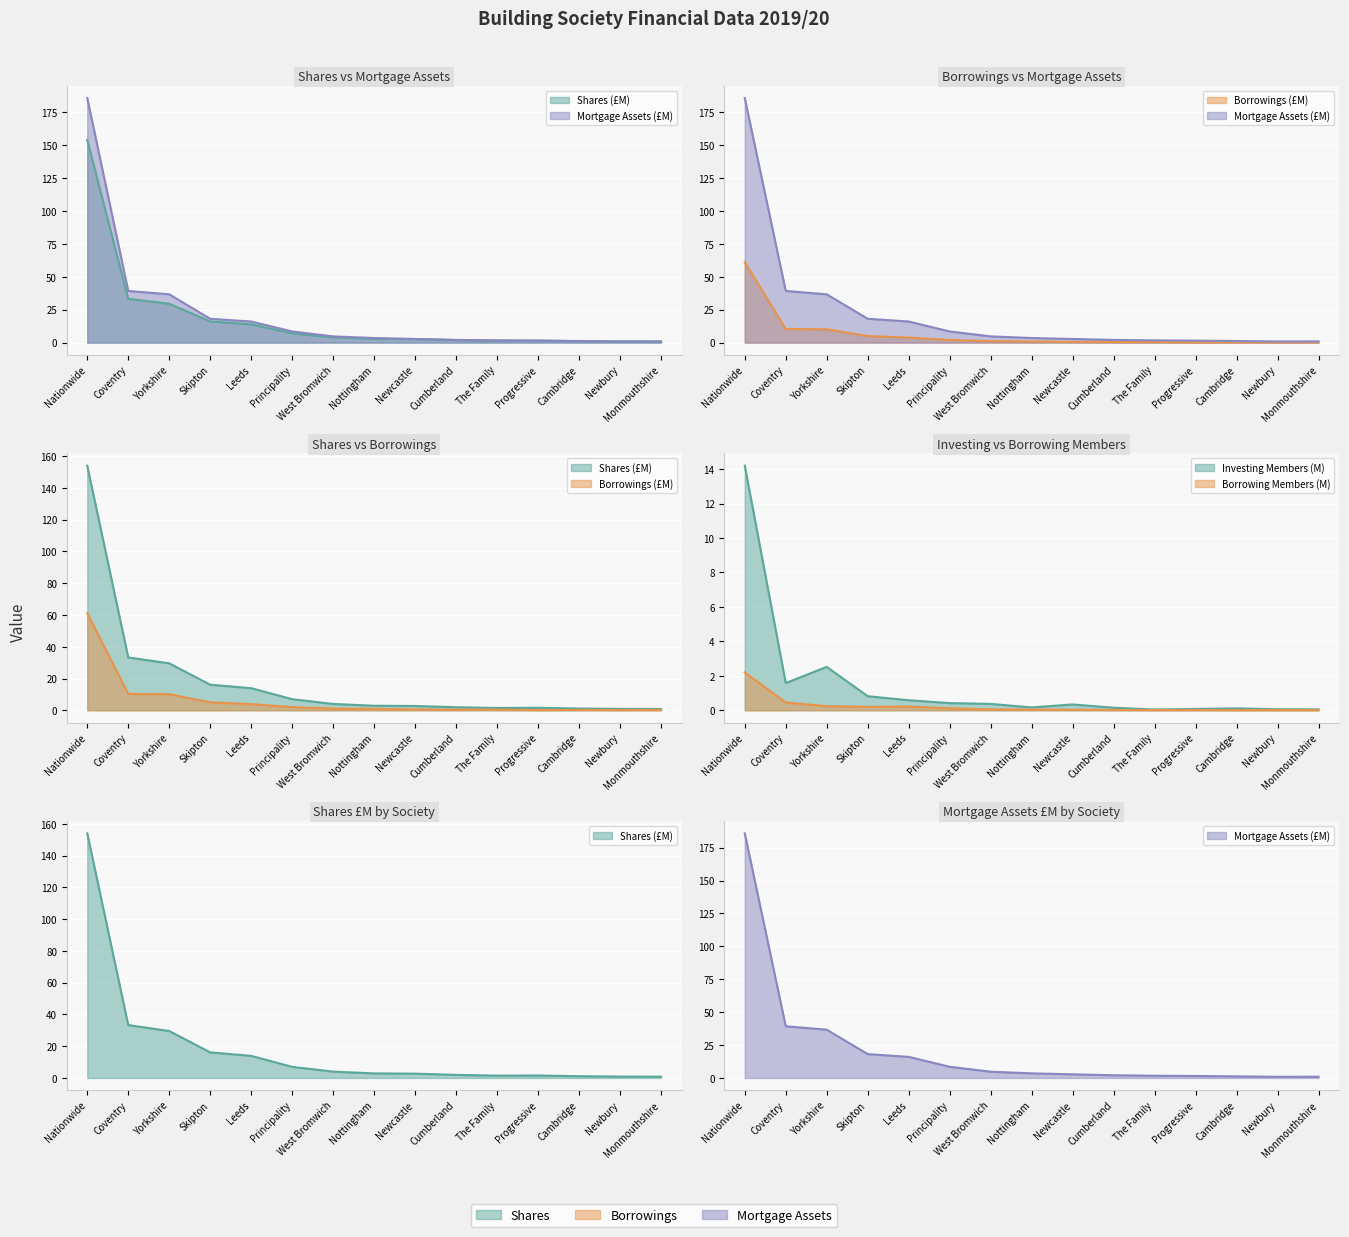

How many series are shown in this chart?

3